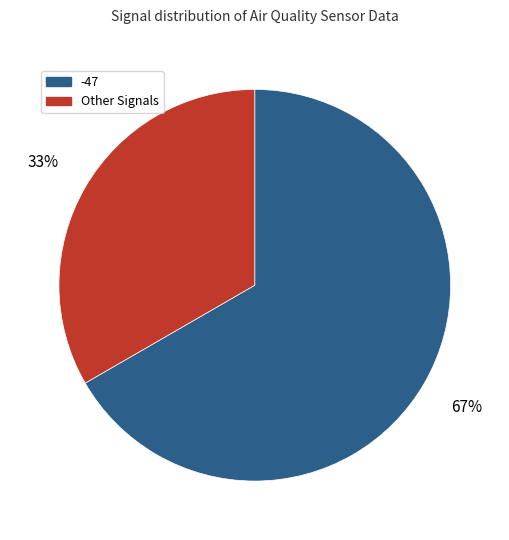

Combined, do Other Signals and -47 account for over 50%?

Yes